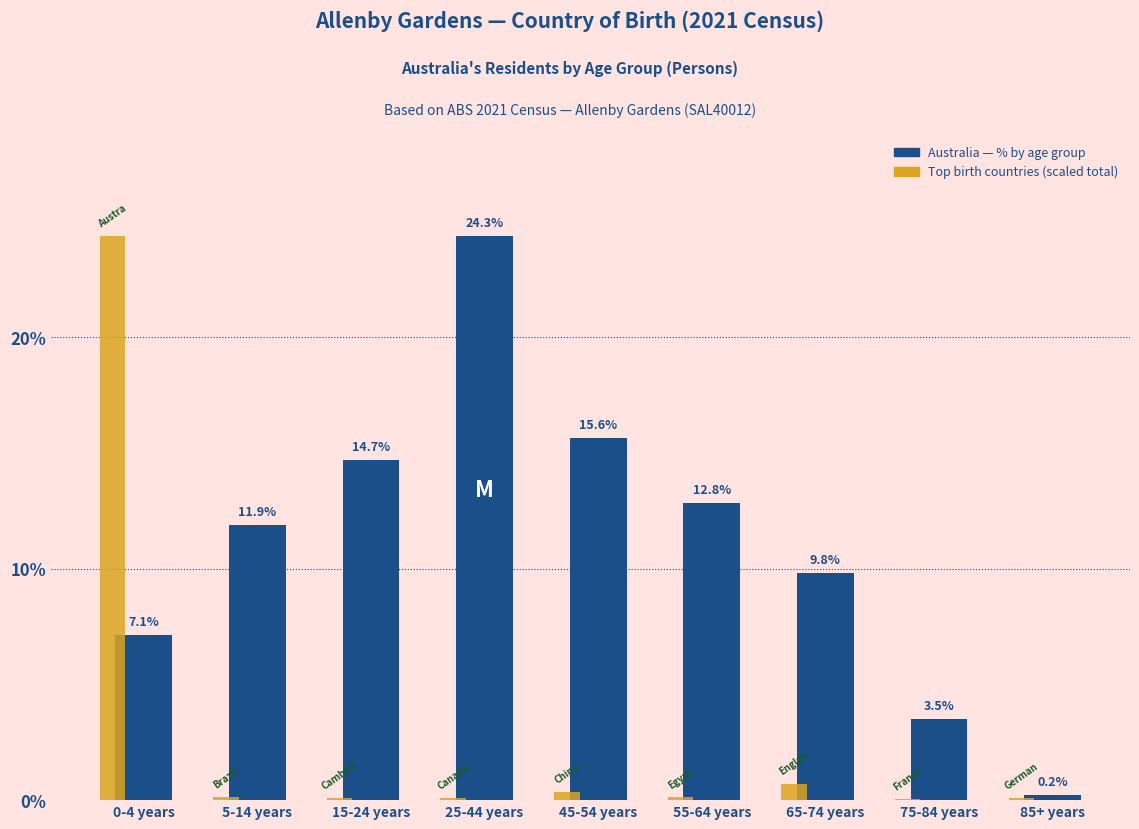

What is the maximum value shown in the chart?

24.3